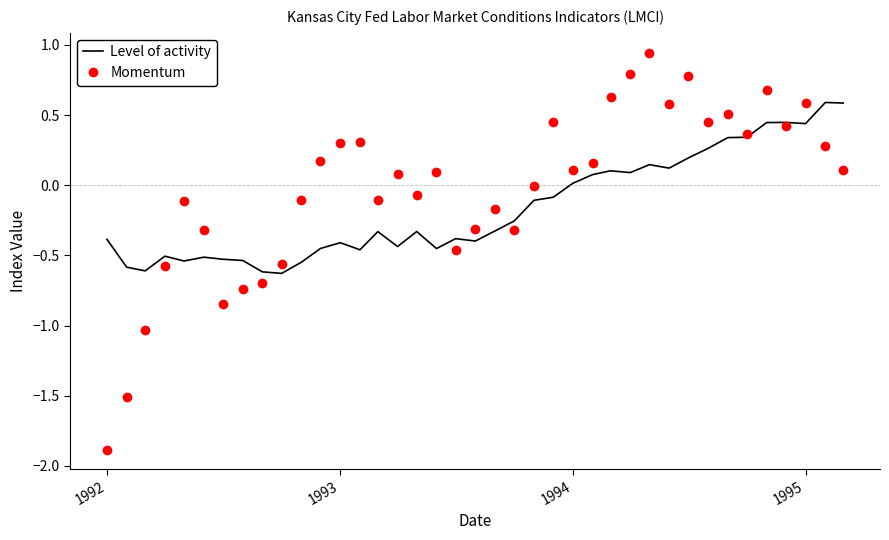

Which series has the largest total across all categories?

Momentum